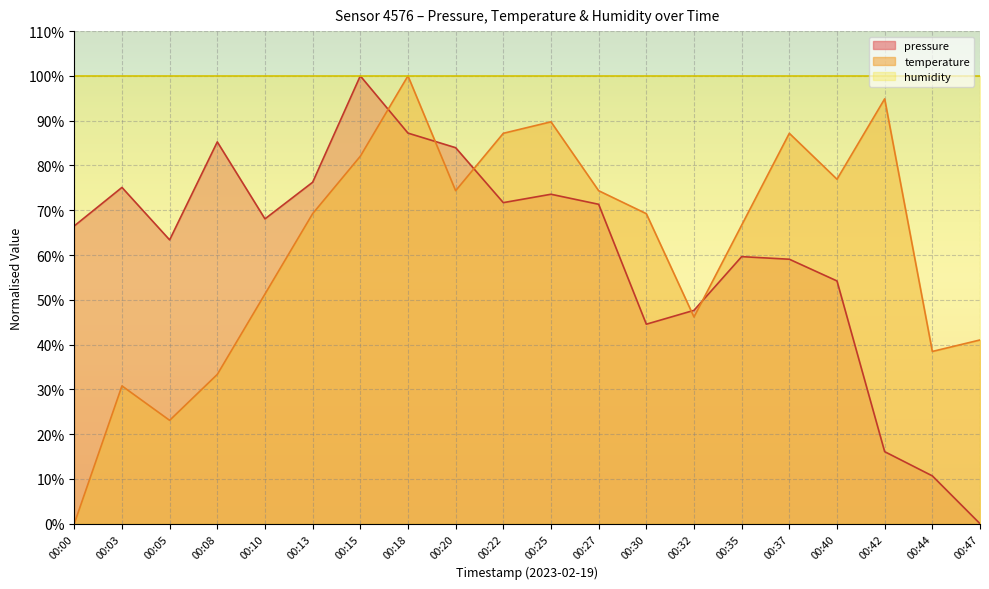

At which category is the sum across all series the highest?

00:18